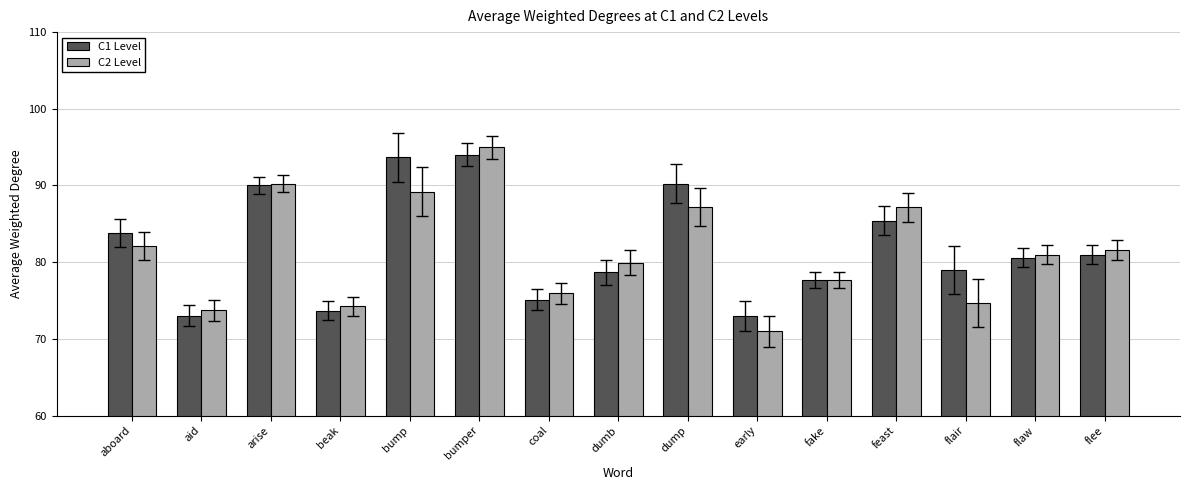

What is the label of the 2nd bar from the right?

flaw